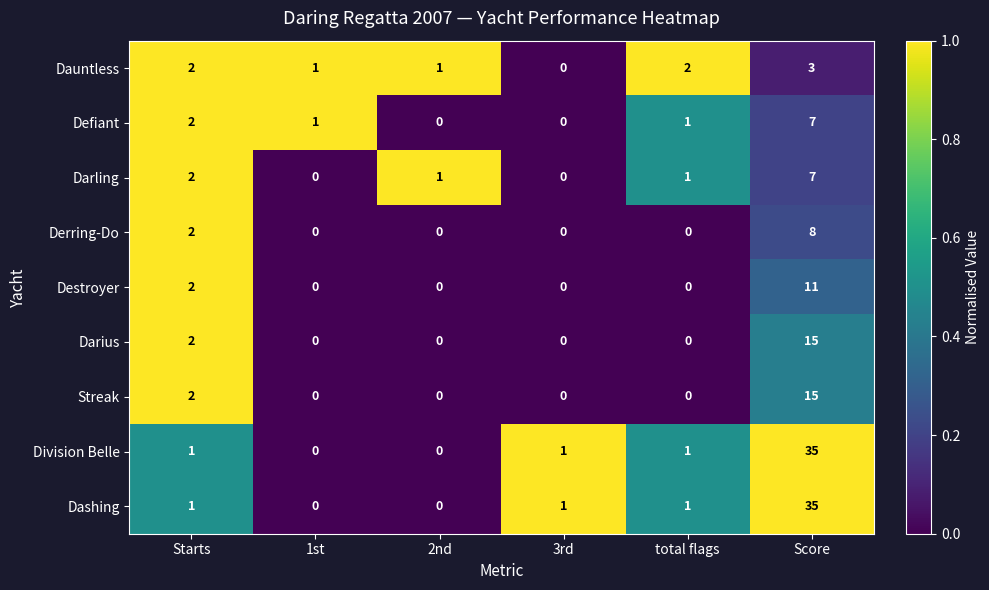

True or false: Dauntless has a value of 1 at Score.

False